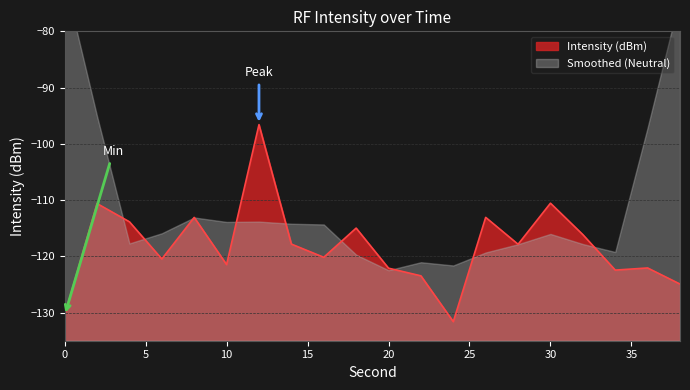

Reading left to right, list all the values displayed in this chart.

-130.5	-110.6	-113.9	-120.5	-113.1	-121.5	-96.6	-117.8	-120.2	-115.0	-122.1	-123.5	-131.6	-113.1	-117.9	-110.6	-116.1	-122.4	-122.1	-124.9